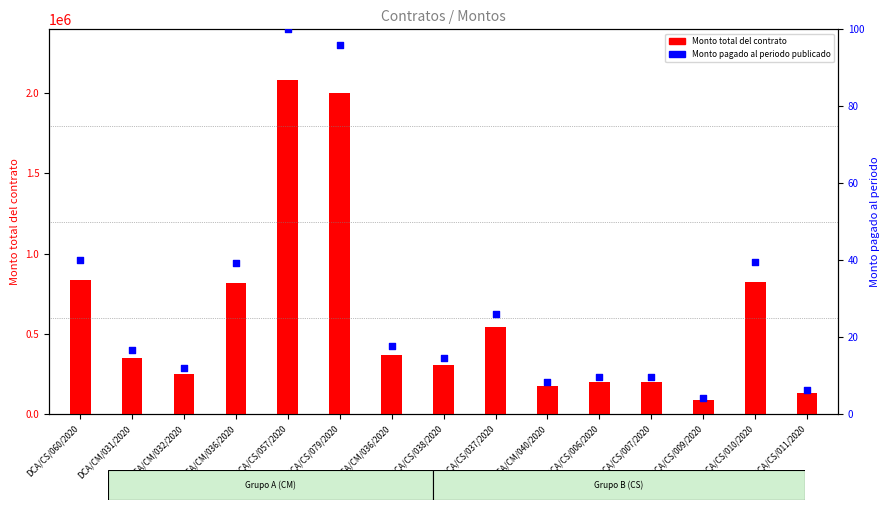

Which series contains the lowest Y value?

Monto pagado al periodo publicado